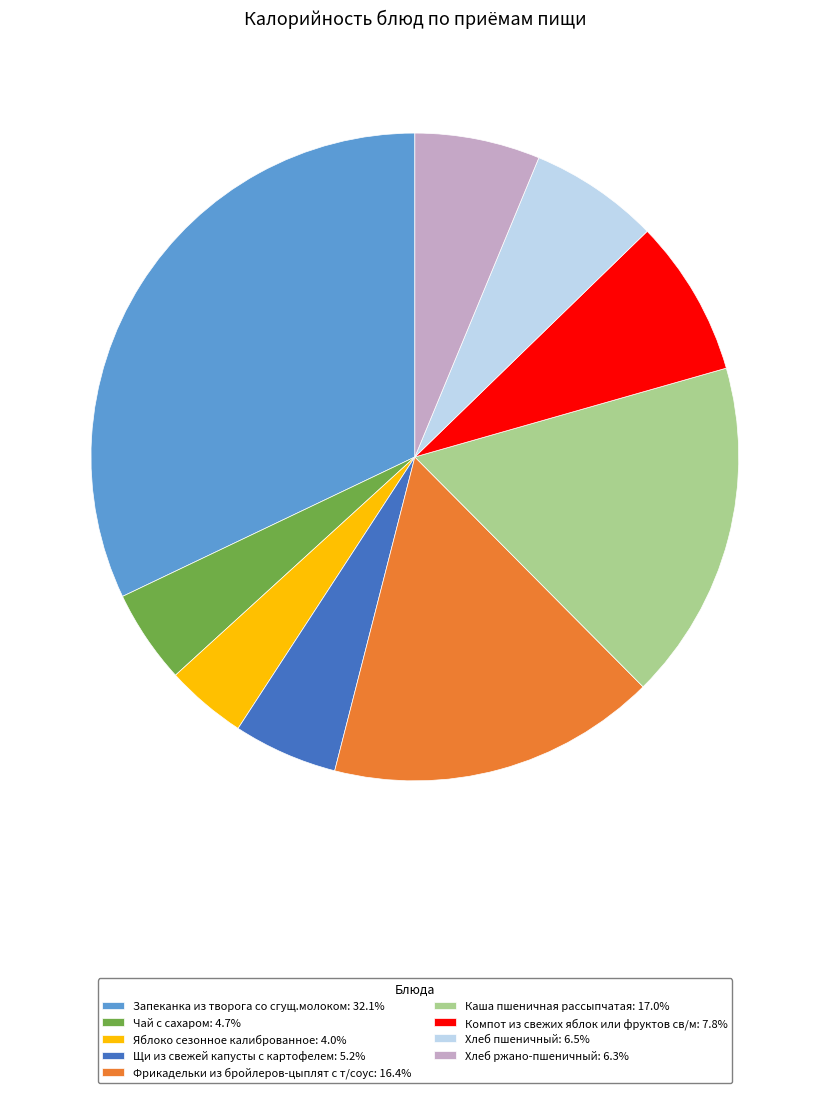

What is the ratio of the value at Щи из свежей капусты с картофелем to the value at Яблоко сезонное калиброванное?

1.3